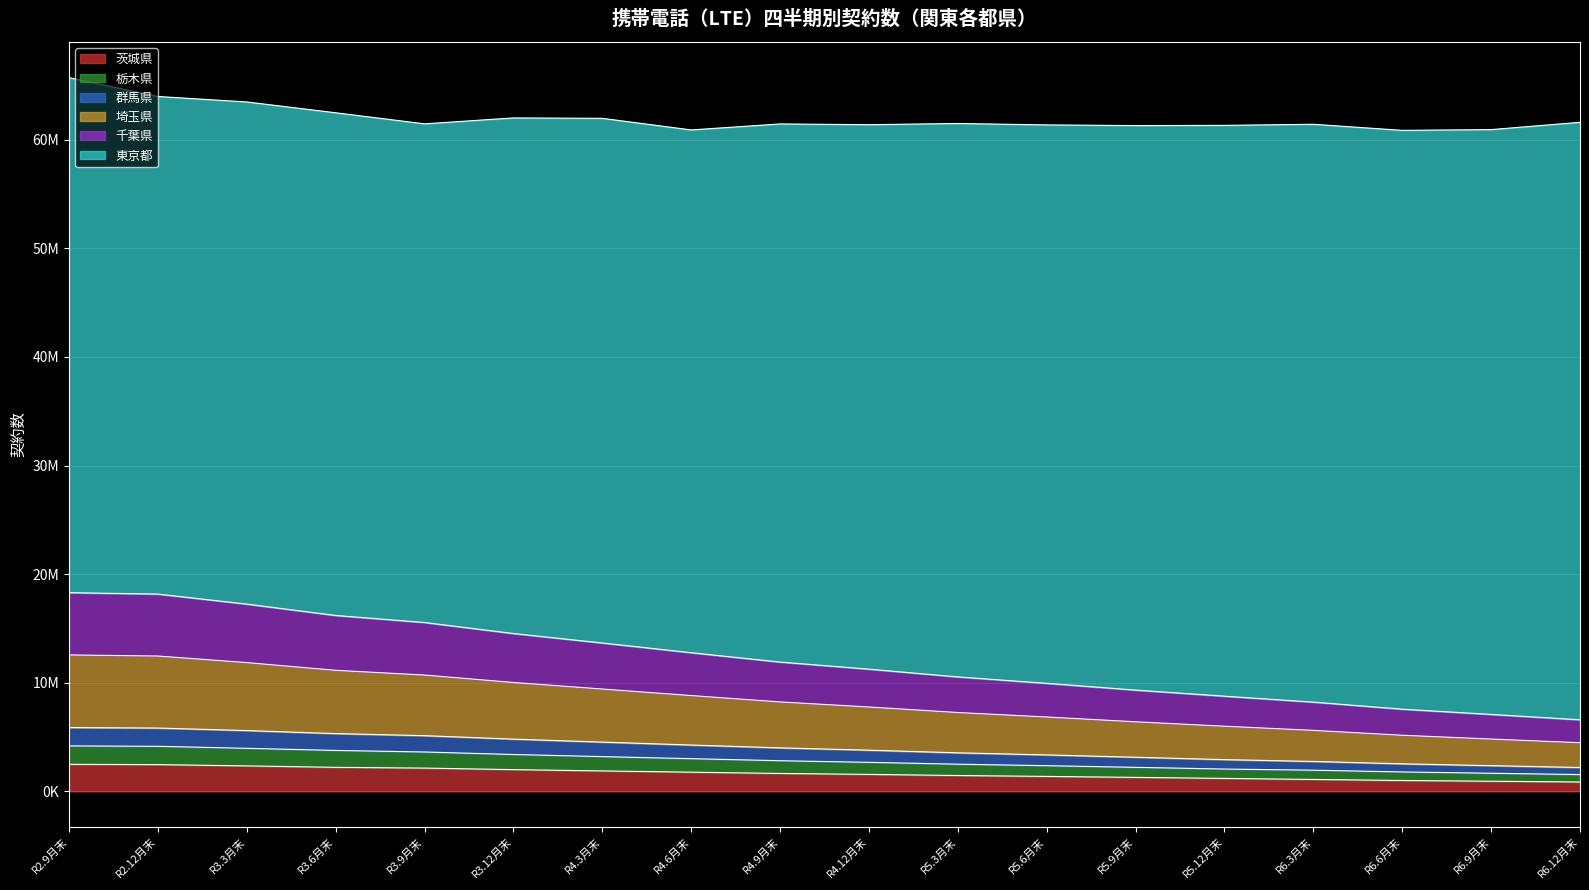

Which has a higher value, R5.9月末 or R4.9月末?

R4.9月末